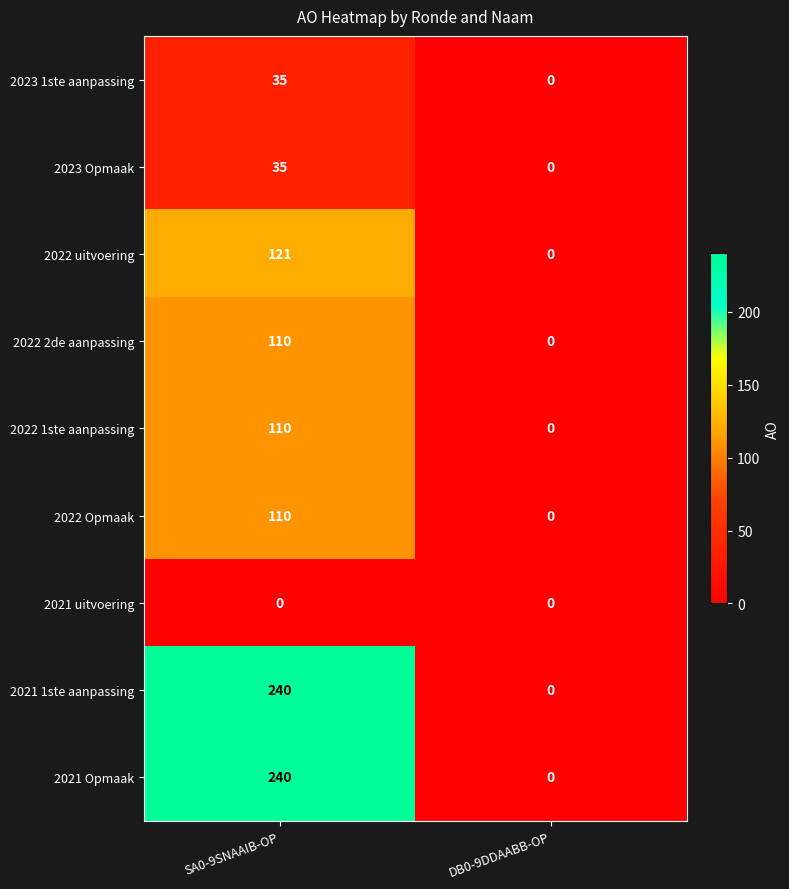

The 2022 Opmaak series shows 151 at SA0-9SNAAIB-OP. True or false?

False